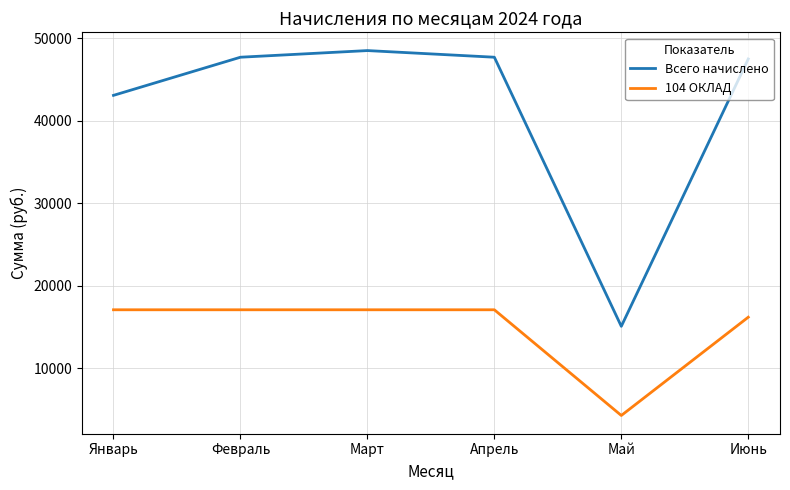

At which category does Всего начислено reach its first local valley?

Май